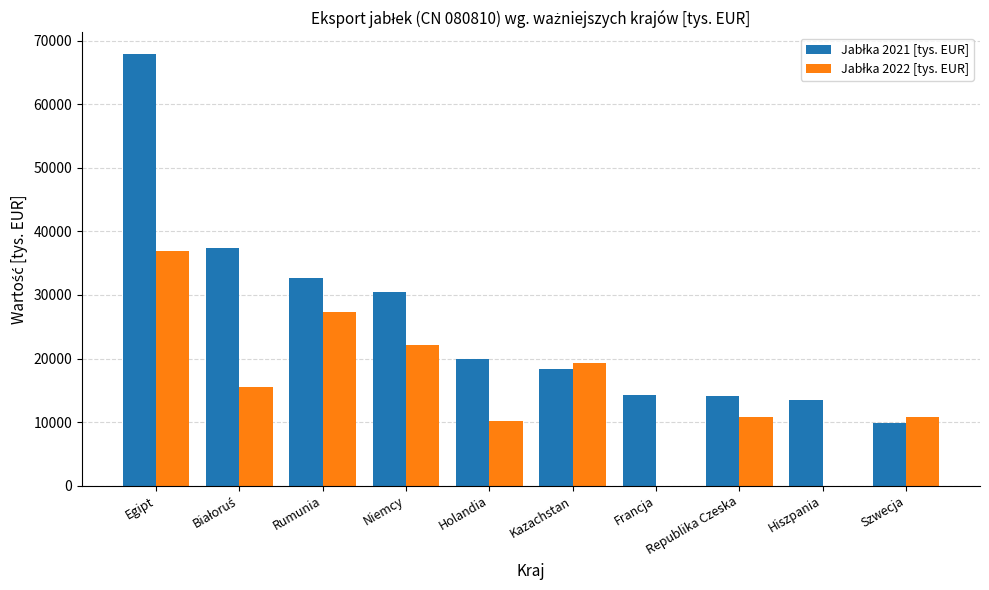

At which category is the sum across all series the highest?

Egipt